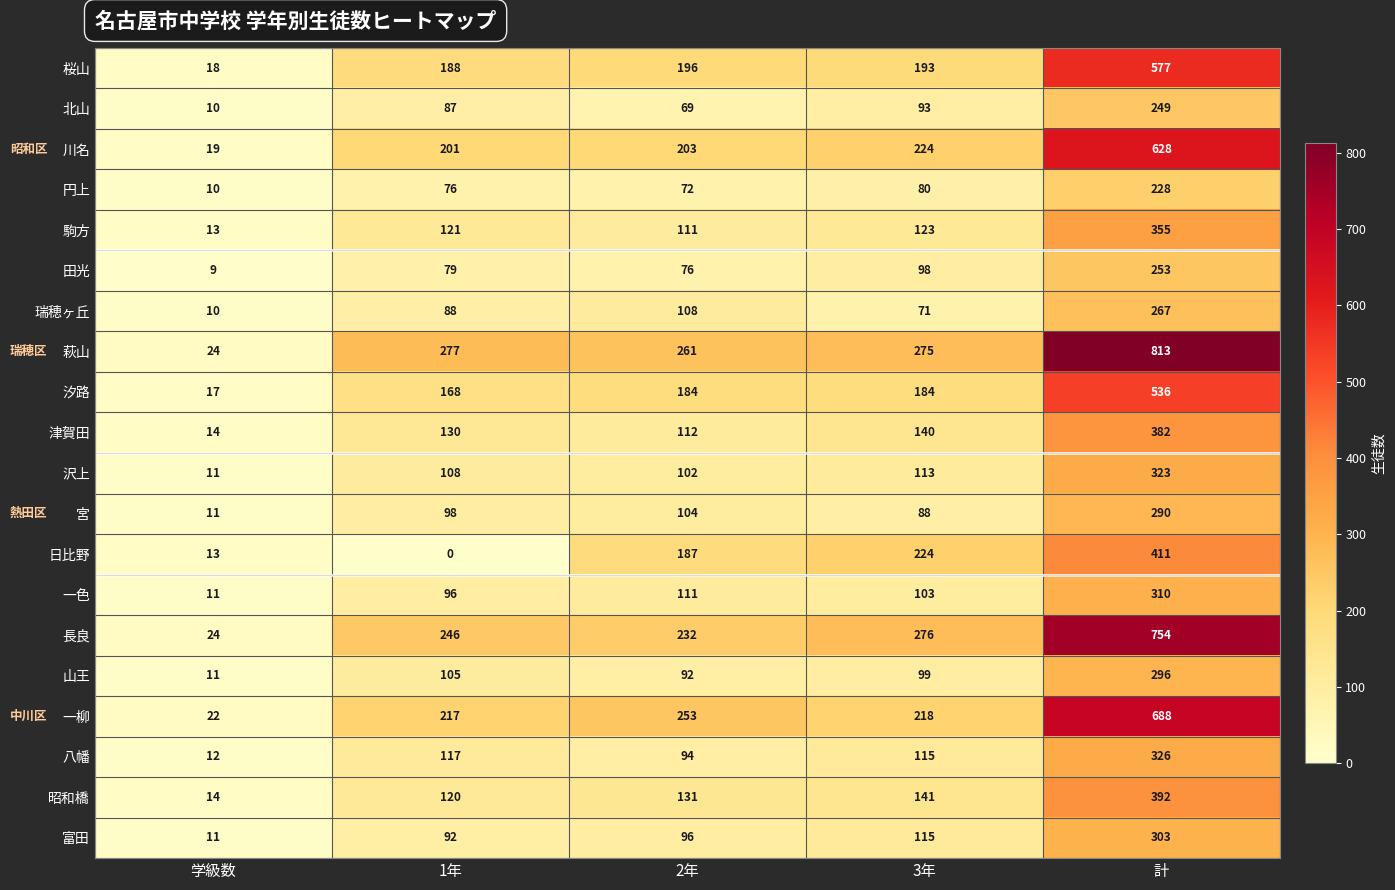

Where is 昭和橋 nearest to the value 203?

3年